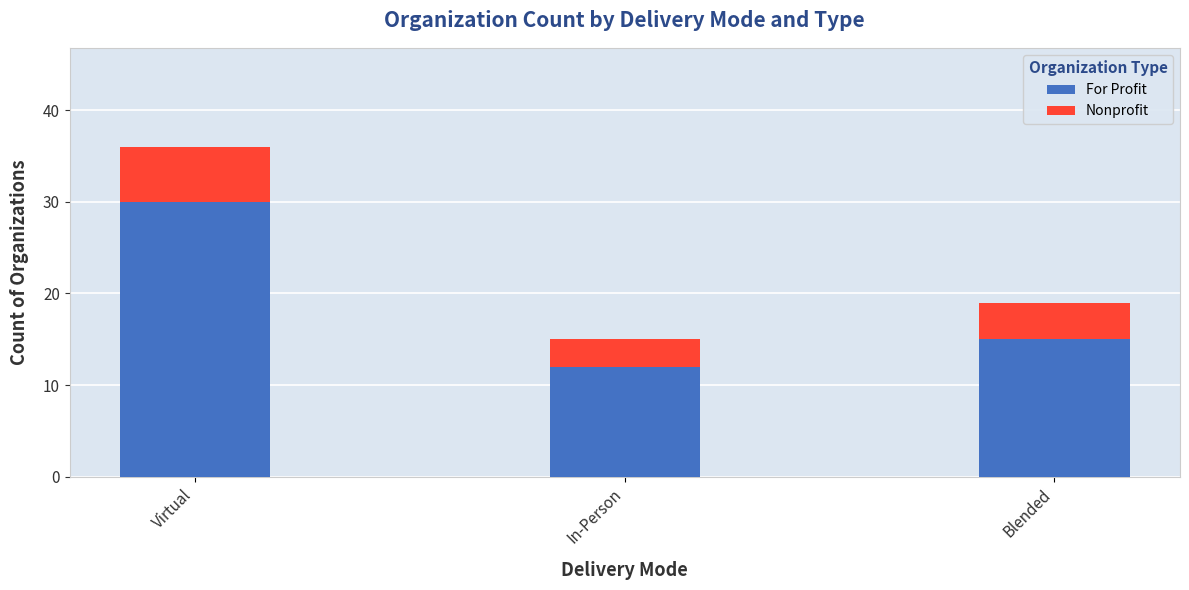

What is the difference between the For Profit values at Virtual and Blended?

15